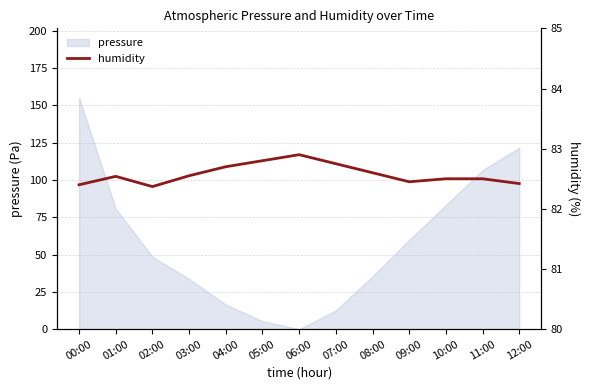

The value of pressure at 01:00 is 80.7. True or false?

True